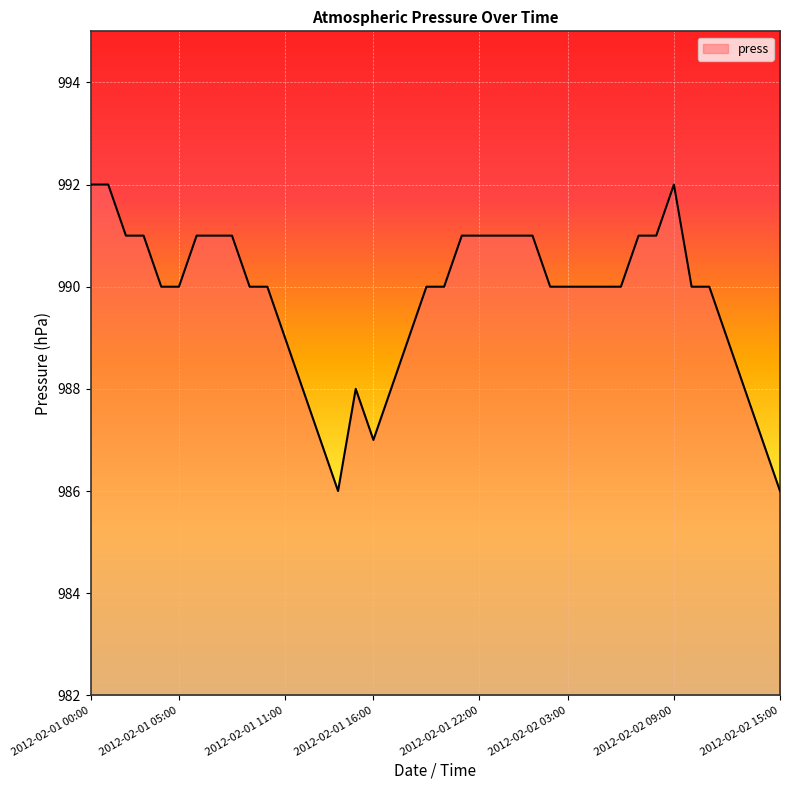

What is the sum of all values?

39590